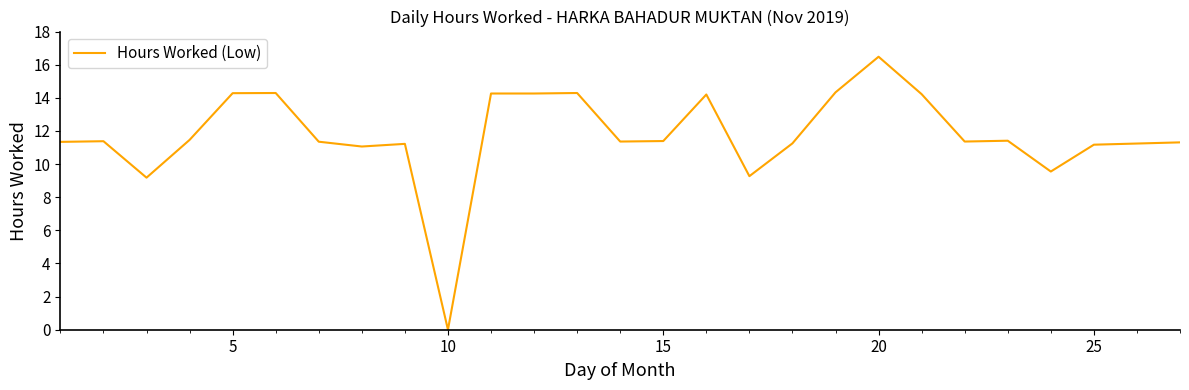

How many series are shown in this chart?

1